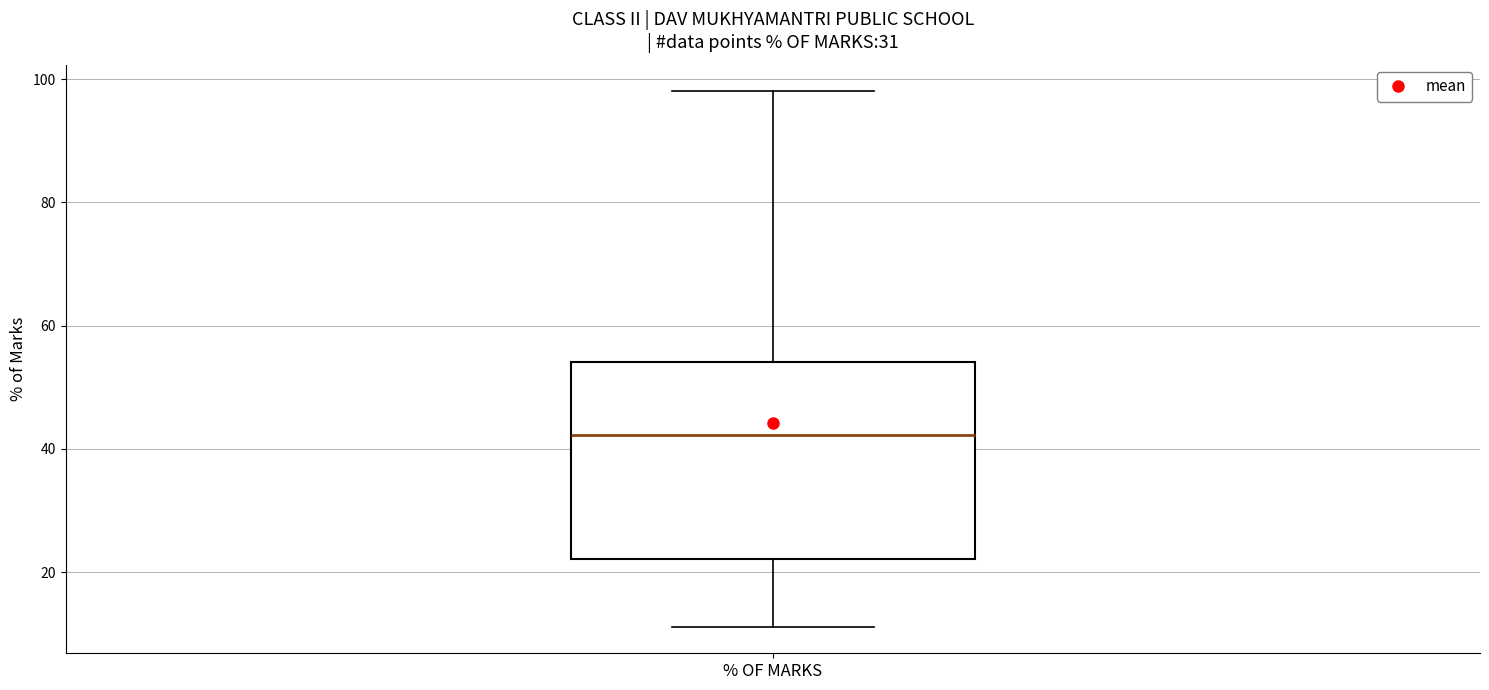

Read this box plot against the y-axis: the position of the median line, the range covered by the box, and the ends of both whiskers. The values are not printed on the chart, so give them approximately, as read against the axis.

median 42, box 22 to 54, whiskers 12 to 98